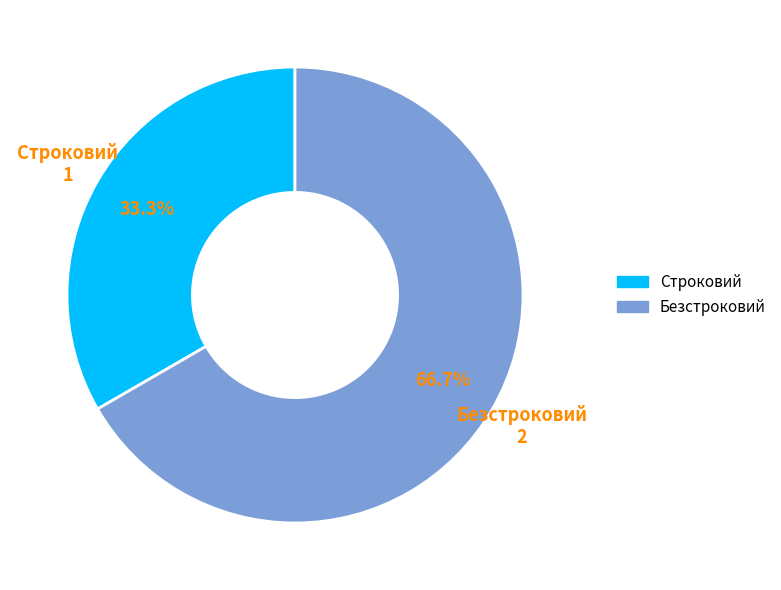

How many segments does this pie chart have?

2